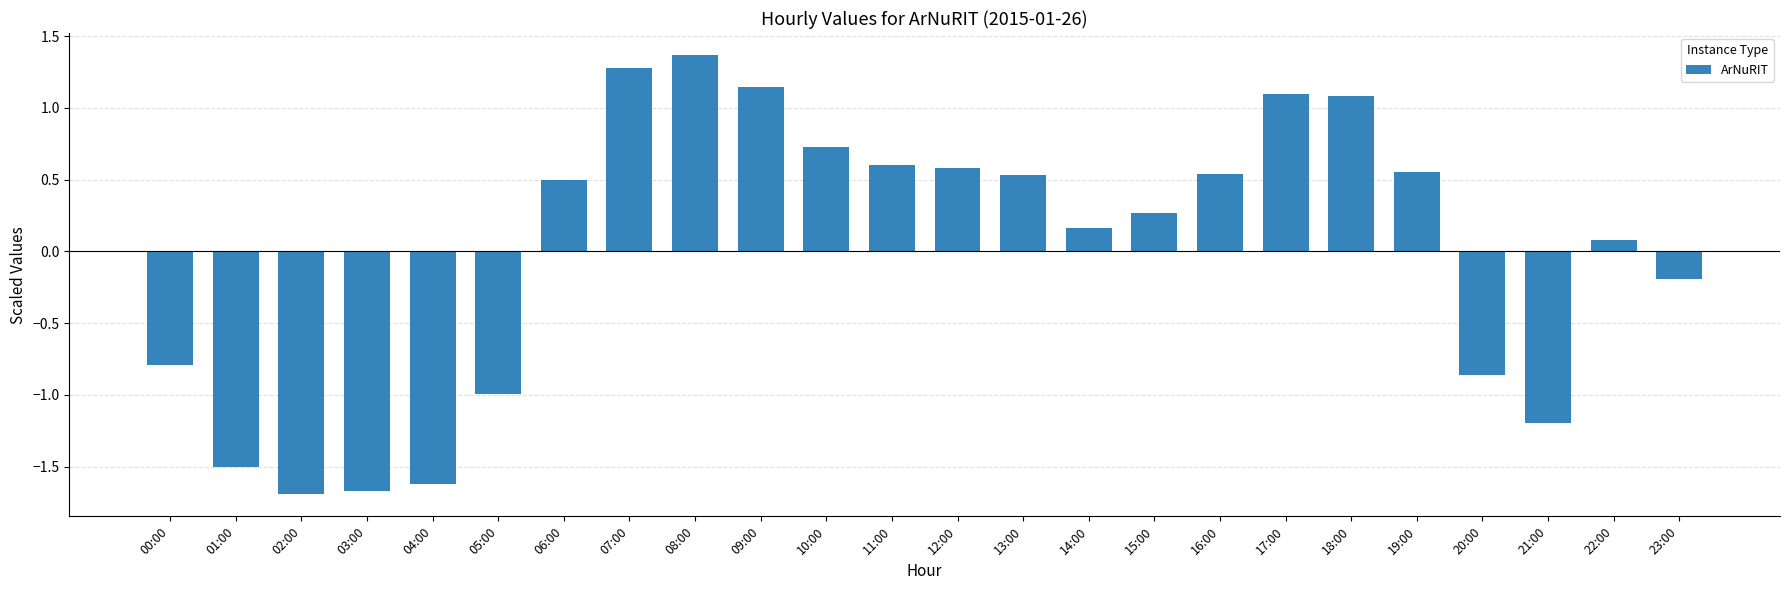

How many positive values are there?

15